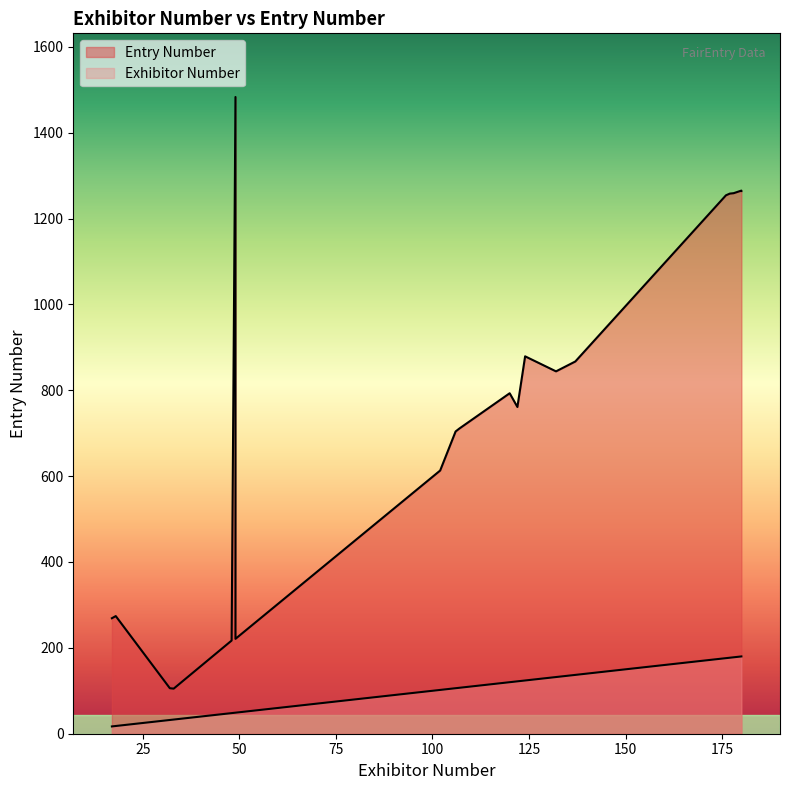

Reading left to right, what are all the values shown in this chart?

Entry Number: 844	1265	1483	711	106	269	274	761	221	613	879	867	105	217	704	793	1254	1258	1259	1264
Exhibitor Number: 132	180	49	107	32	17	18	122	49	102	124	137	33	48	106	120	176	177	178	180